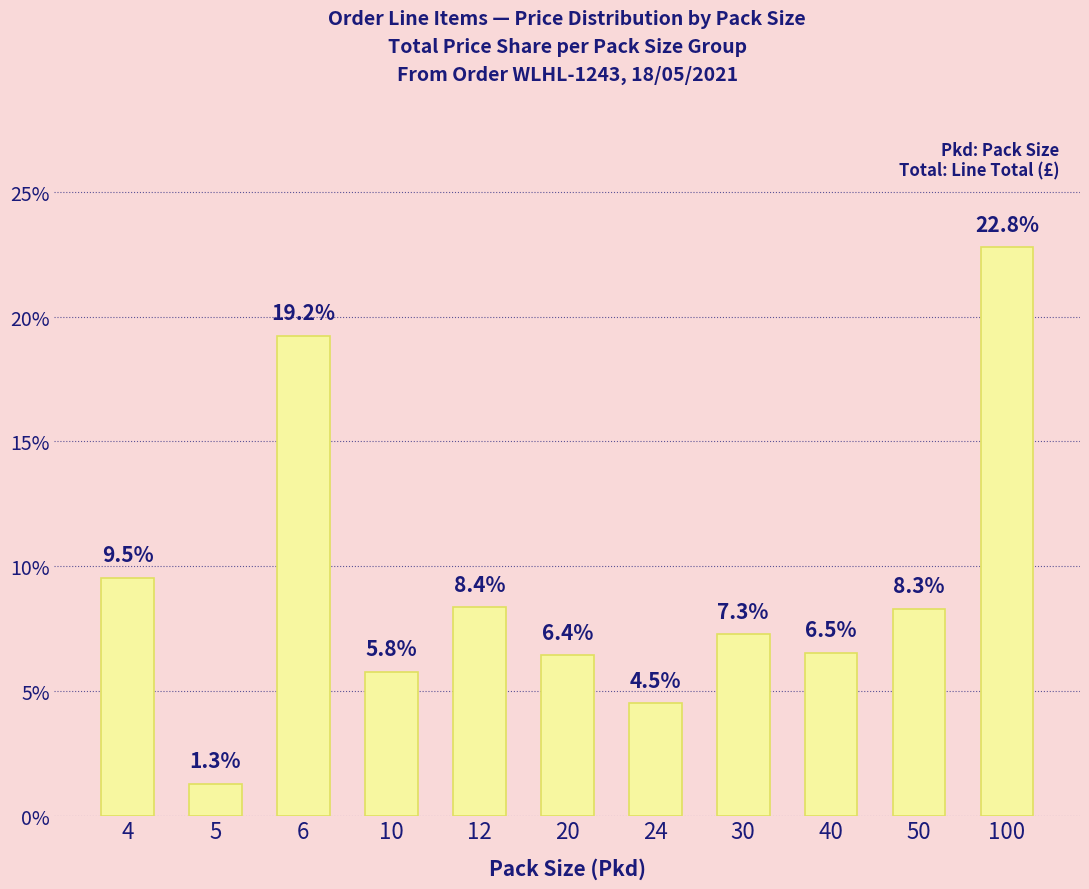

Count the number of categories in the chart.

11